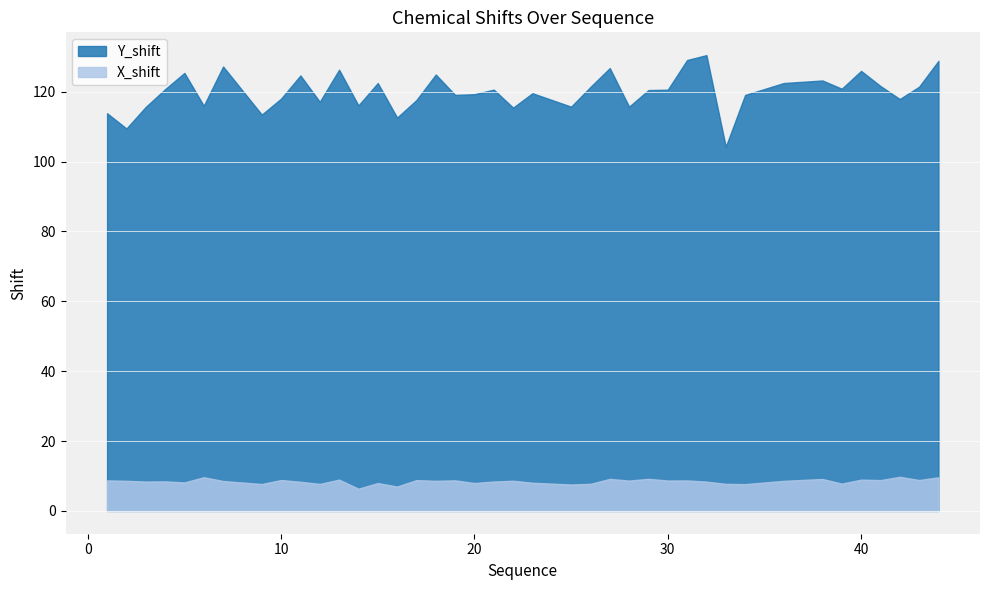

How many lines are shown in the chart?

2